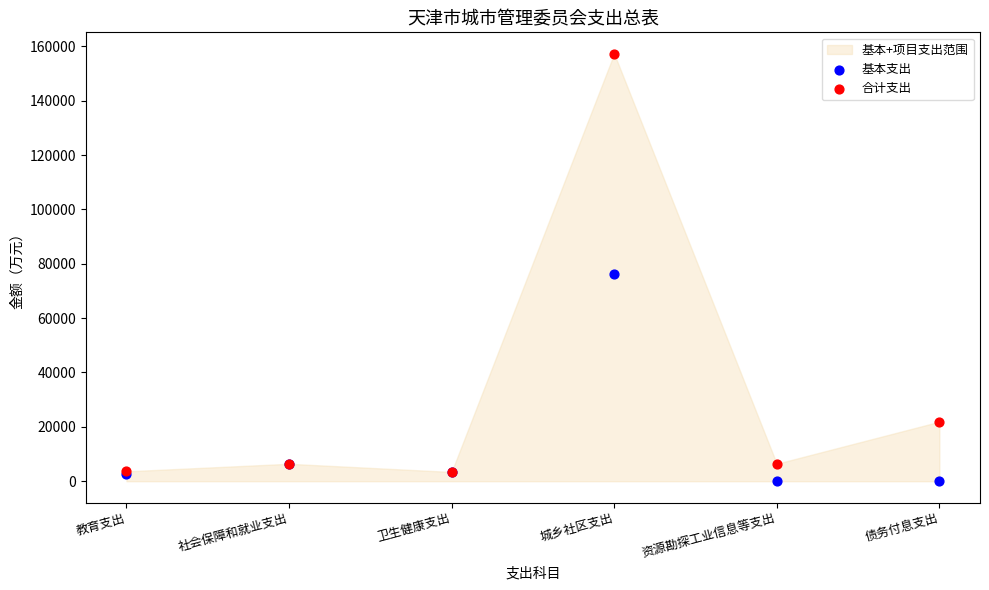

Across all series, what Y value is closest to 78633?

76329.0